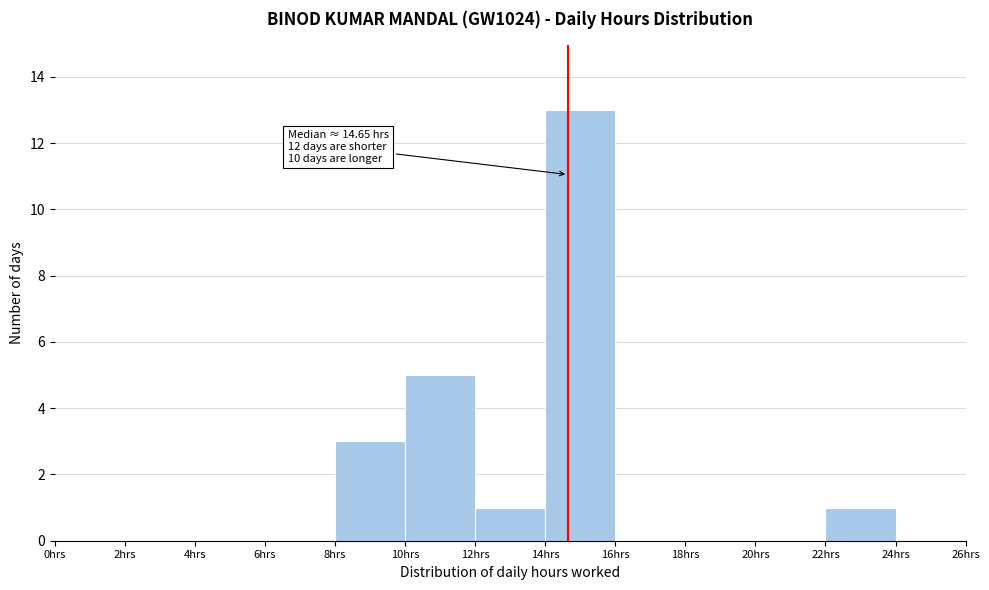

Over which range of the x-axis is the bar tallest?

14 to 16